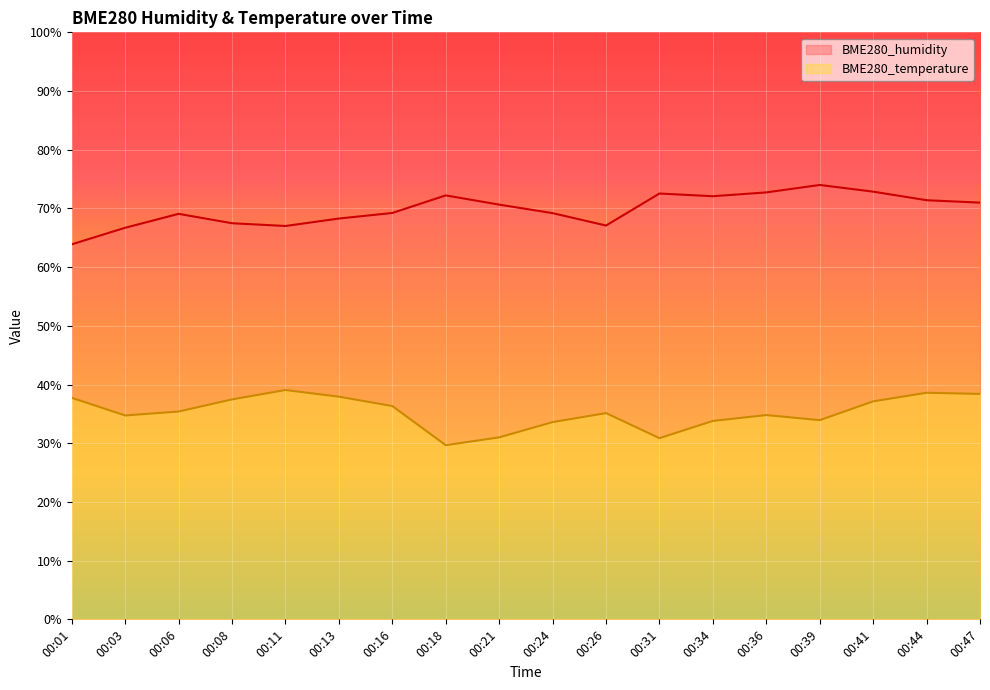

What are all the series names shown in the legend?

BME280_humidity, BME280_temperature